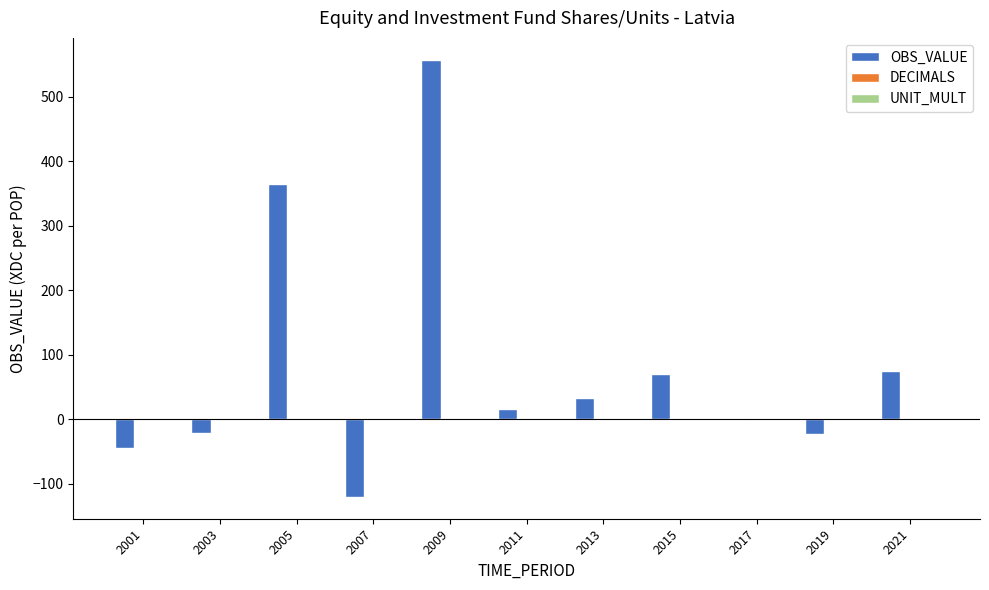

The OBS_VALUE series shows 75.4 at 2021. True or false?

True